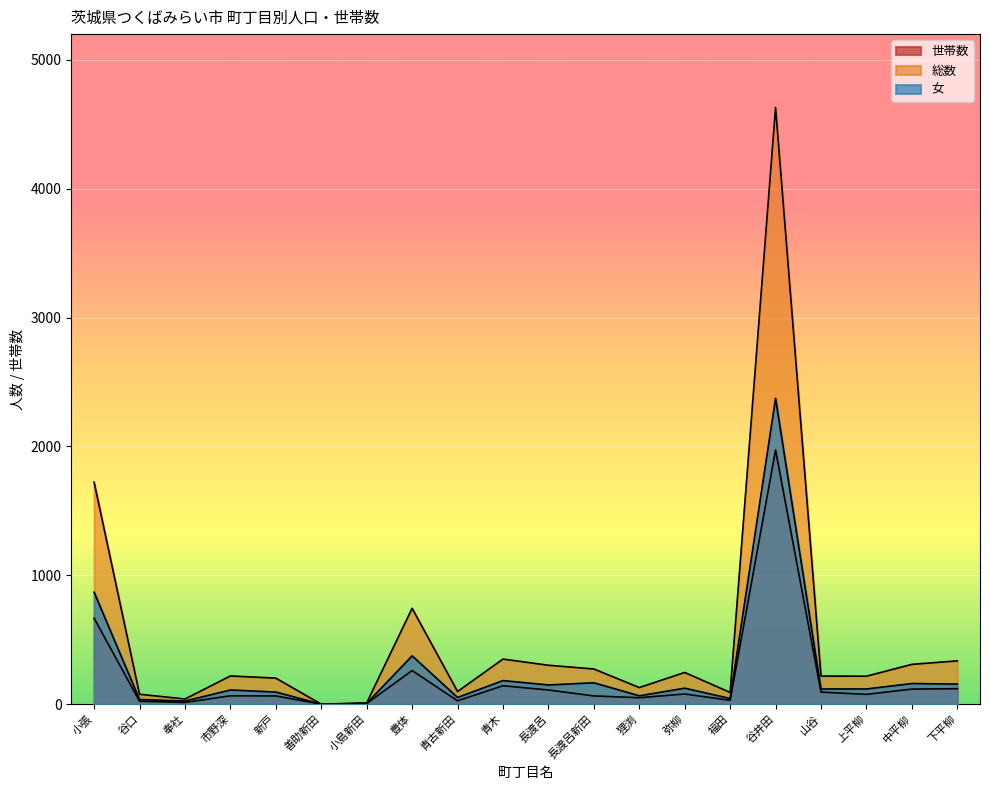

How many data points in 世帯数 are above 76?

9